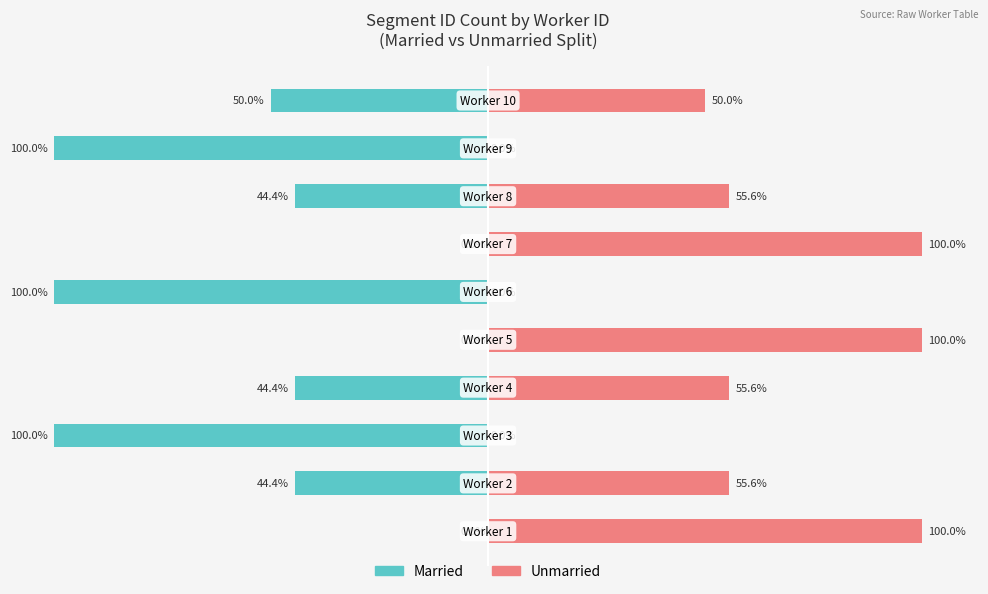

How many distinct data groups are displayed?

2